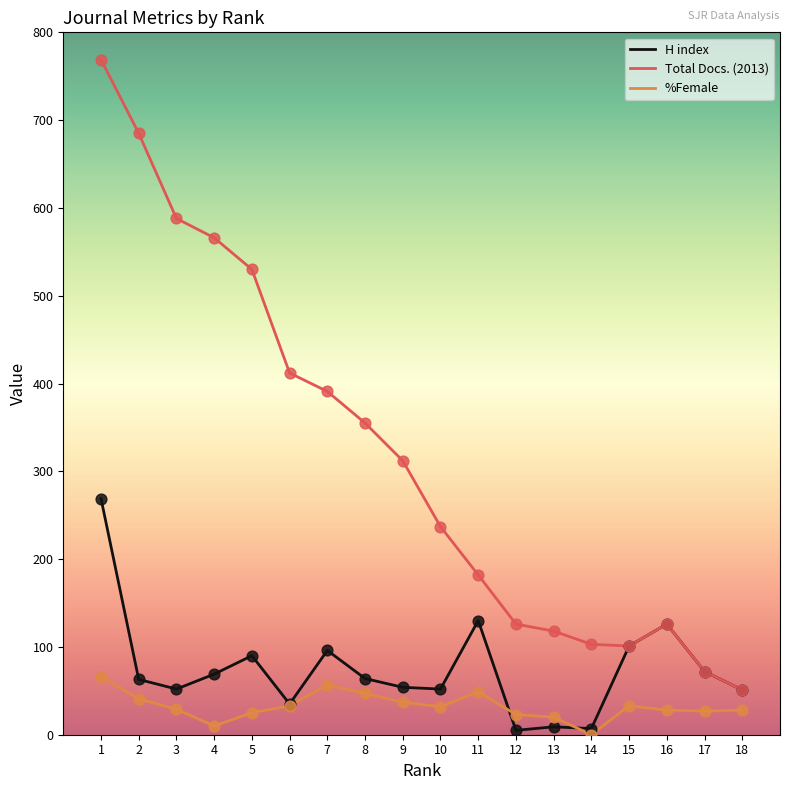

Which series has the largest total across all categories?

Total Docs. (2013)